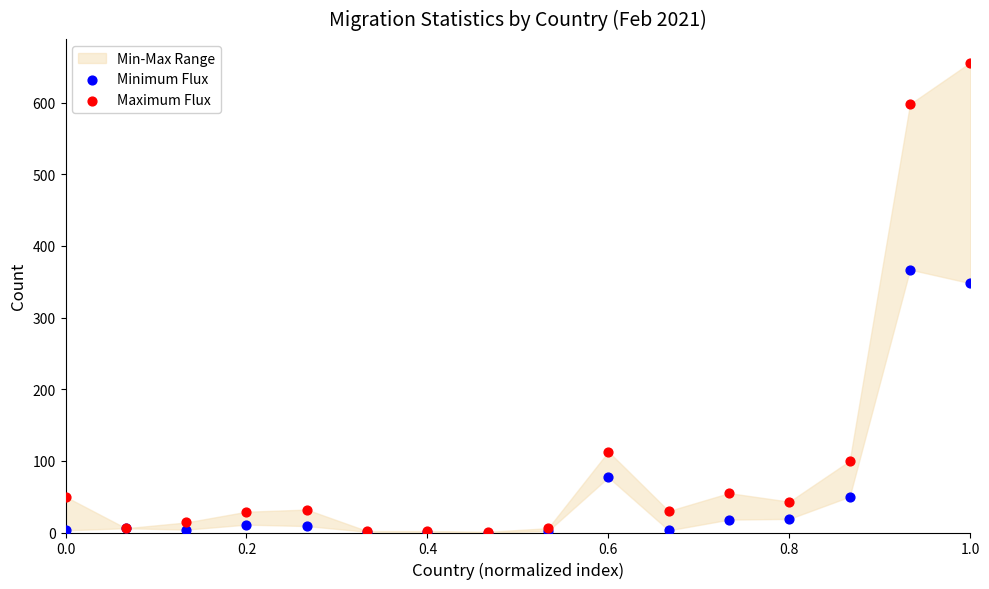

In the Minimum Flux series, what Y value is closest to 183?

77